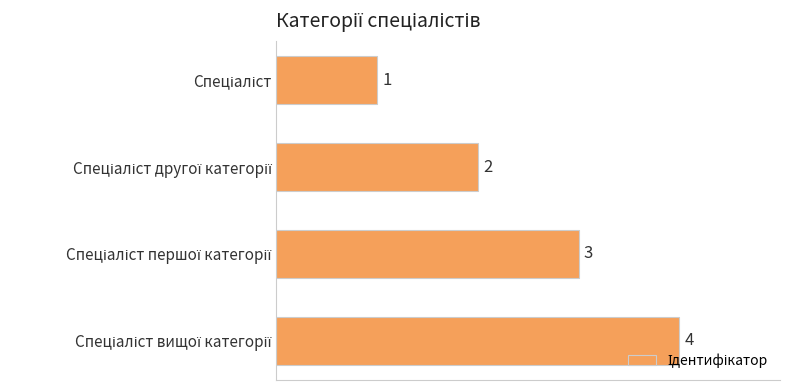

How many values are between 2 and 4?

3